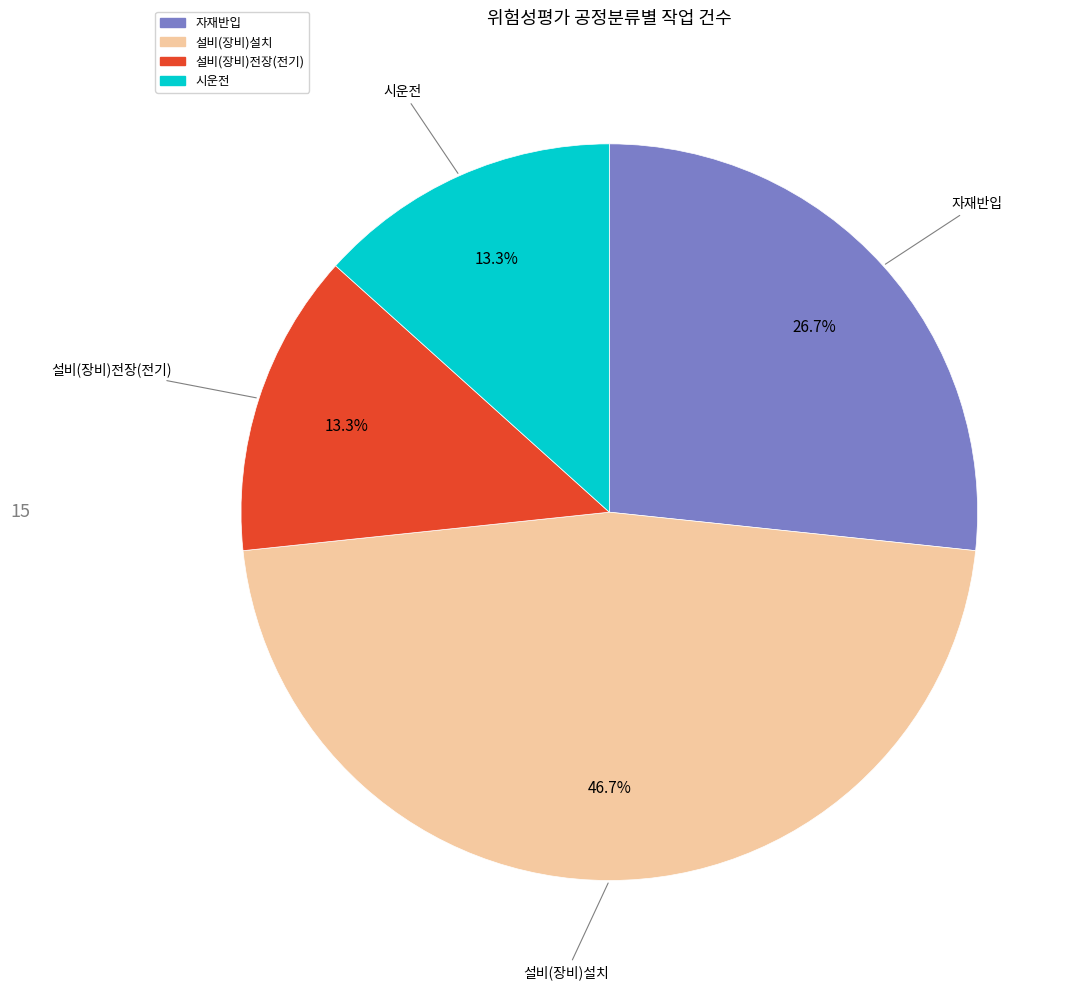

True or false: 설비(장비)전장(전기) accounts for 13% of the total.

True